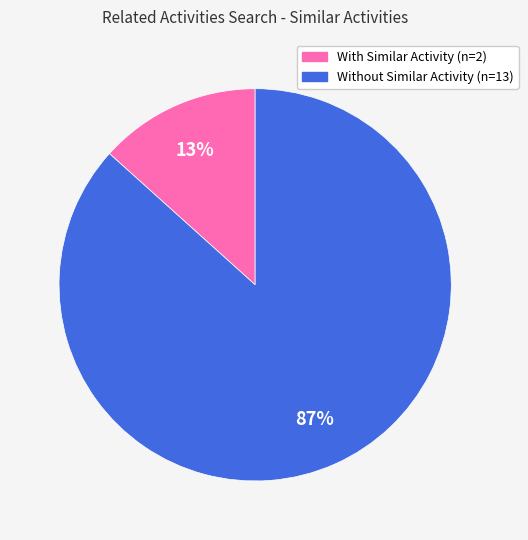

To the nearest percent, what is the average slice percentage?

50%